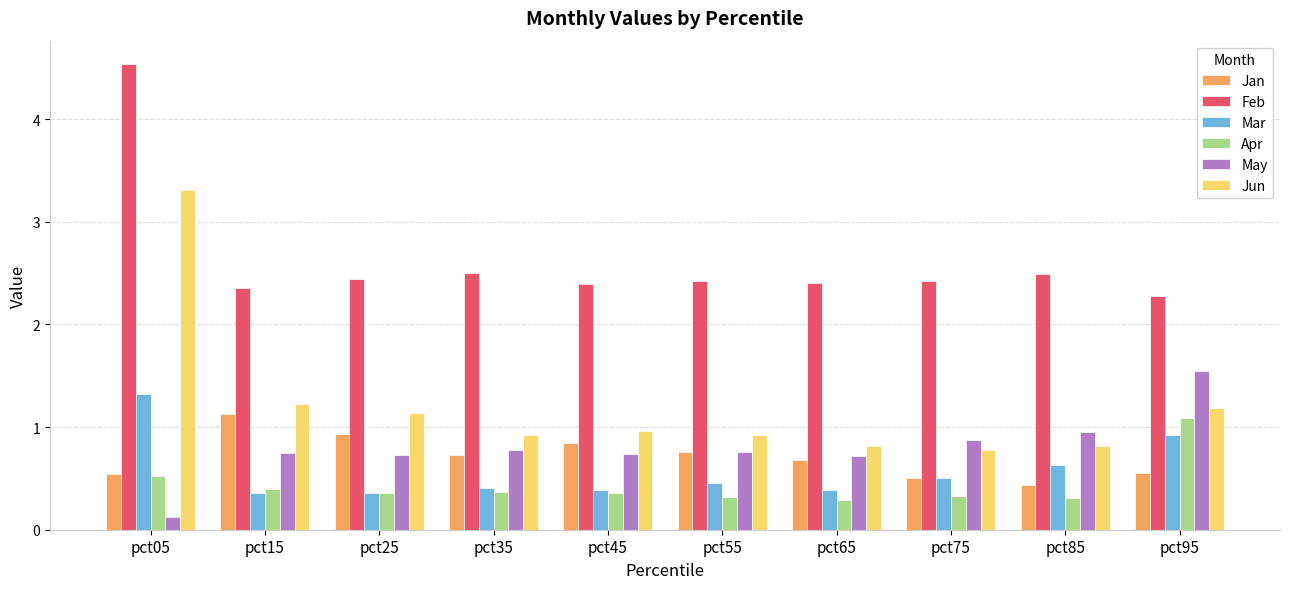

Does the chart contain stacked bars?

No